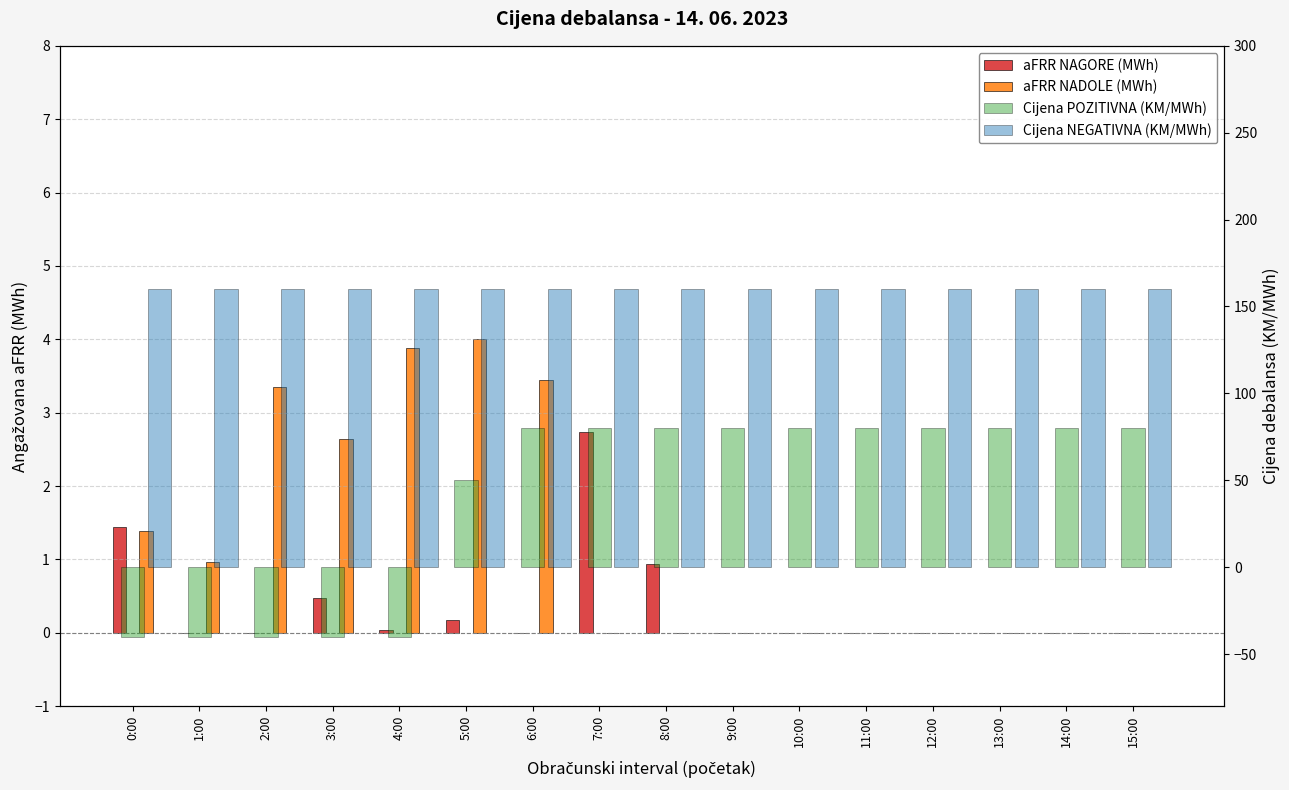

Is it true that aFRR NADOLE (MWh) equals 0.0 at 13:00?

True